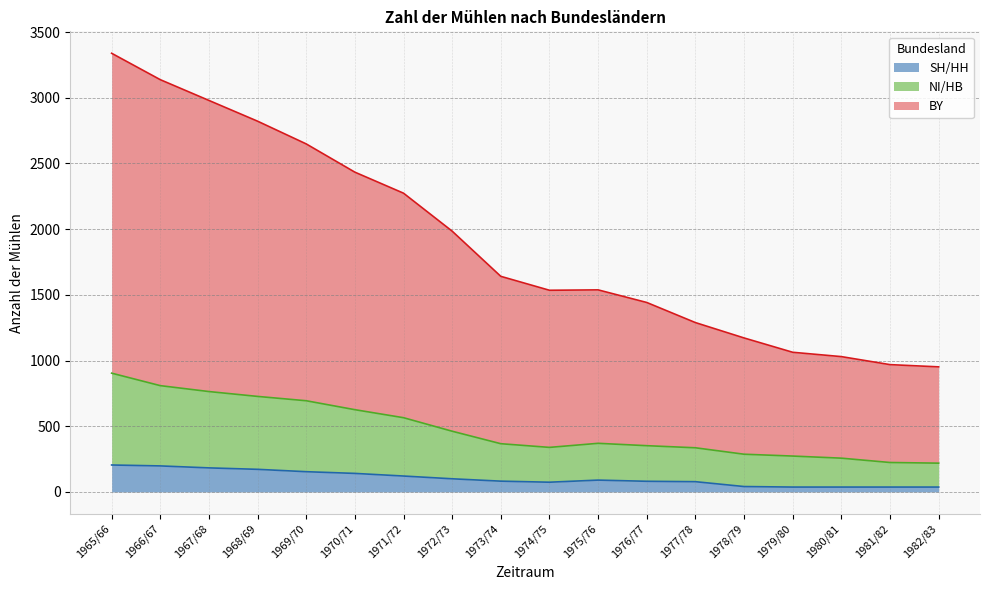

True or false: NI/HB and SH/HH intersect in this chart.

False